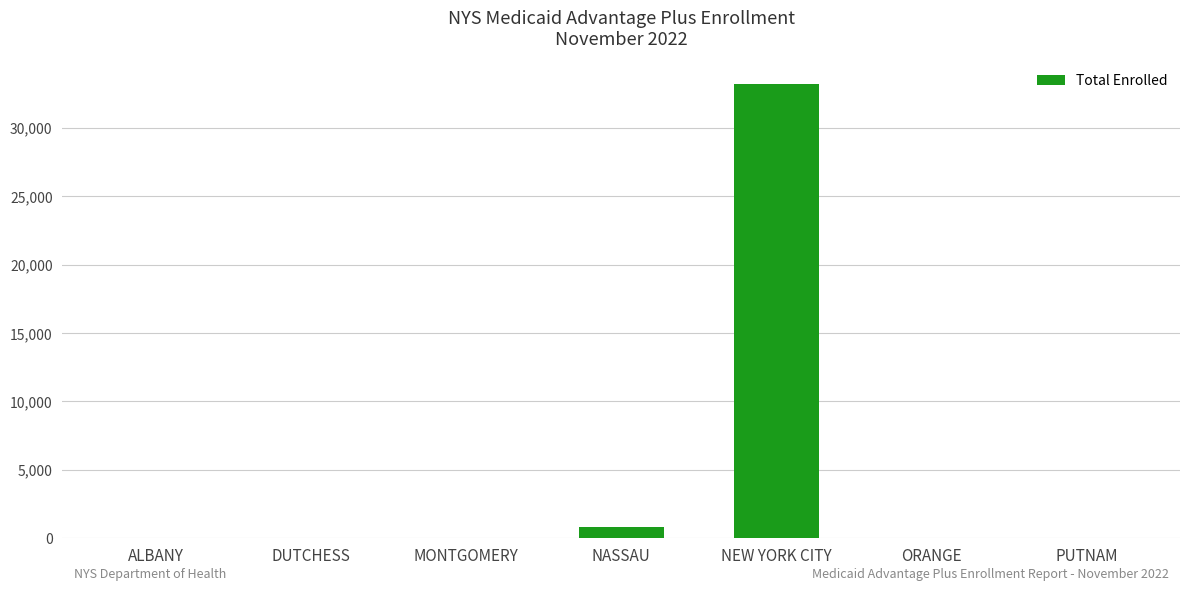

Is it true that the value at NASSAU is 788?

True